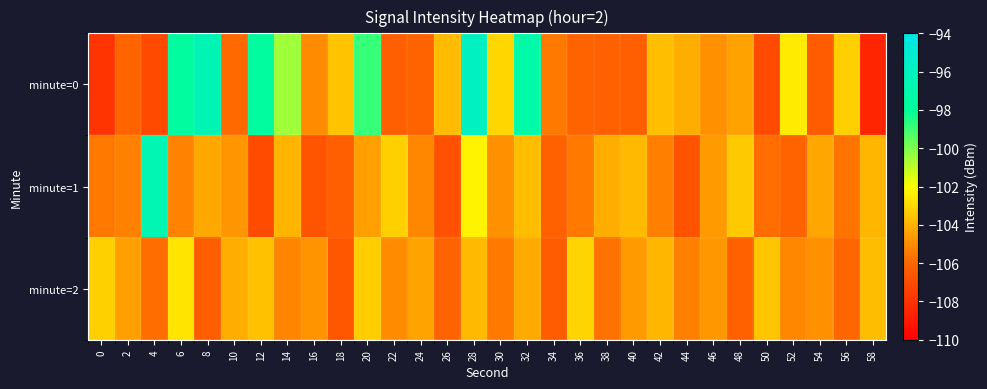

How many categories are shown in the chart?

30